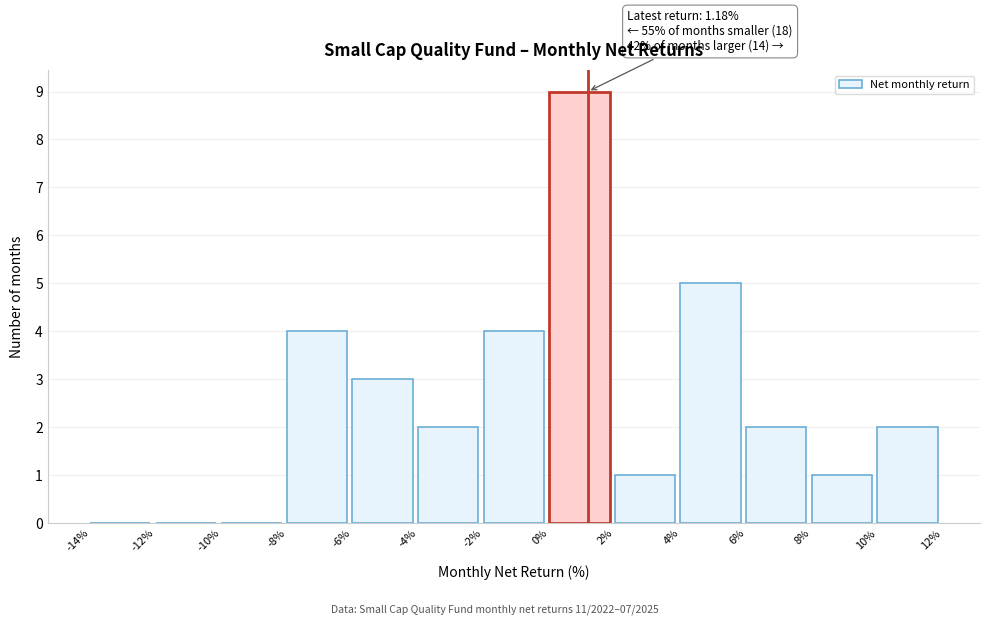

Which range on the x-axis has the tallest bar?

0% to 2%